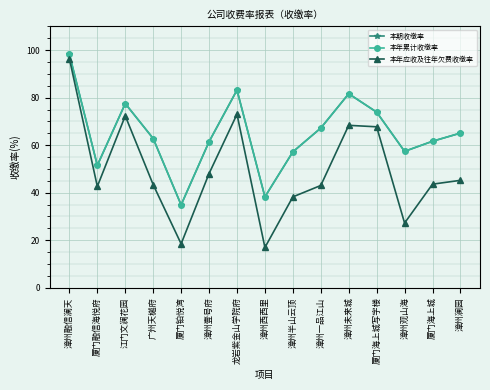

Is it true that 本期收缴率 equals 49.0 at 厦门海上城写字楼?

False